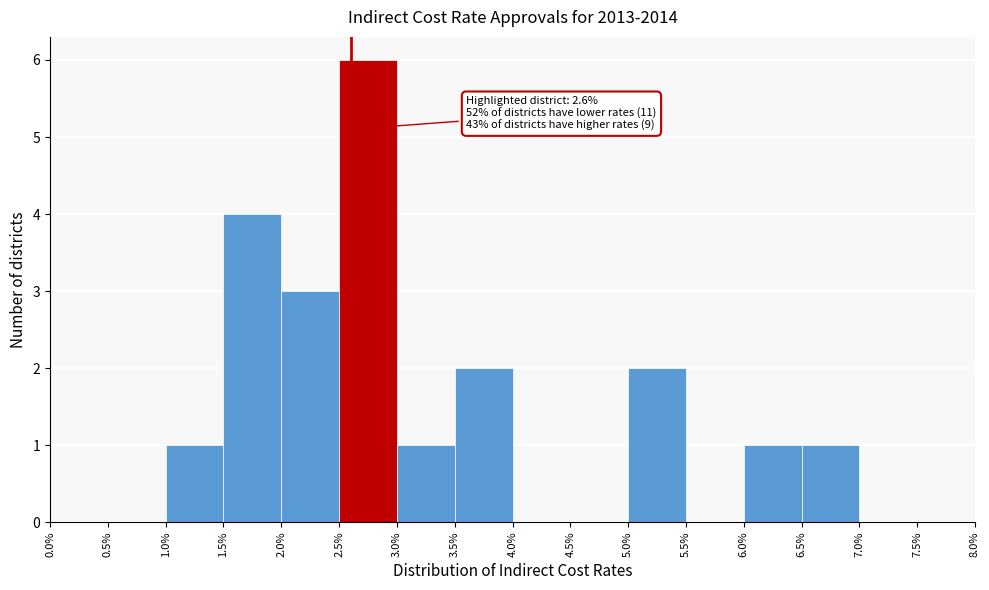

Over which range of the x-axis is the bar tallest?

2.5% to 3.0%